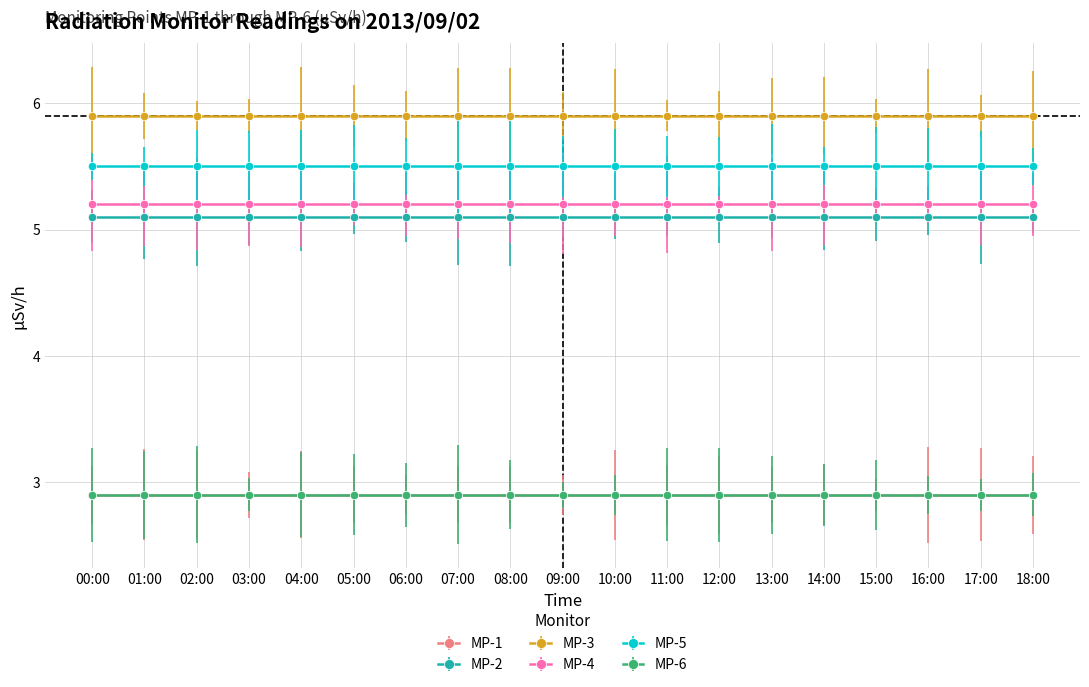

Reading left to right, list all the values displayed in this chart.

MP-1: 00:00=2.9	01:00=2.9	02:00=2.9	03:00=2.9	04:00=2.9	05:00=2.9	06:00=2.9	07:00=2.9	08:00=2.9	09:00=2.9	10:00=2.9	11:00=2.9	12:00=2.9	13:00=2.9	14:00=2.9	15:00=2.9	16:00=2.9	17:00=2.9	18:00=2.9
MP-2: 00:00=5.1	01:00=5.1	02:00=5.1	03:00=5.1	04:00=5.1	05:00=5.1	06:00=5.1	07:00=5.1	08:00=5.1	09:00=5.1	10:00=5.1	11:00=5.1	12:00=5.1	13:00=5.1	14:00=5.1	15:00=5.1	16:00=5.1	17:00=5.1	18:00=5.1
MP-3: 00:00=5.9	01:00=5.9	02:00=5.9	03:00=5.9	04:00=5.9	05:00=5.9	06:00=5.9	07:00=5.9	08:00=5.9	09:00=5.9	10:00=5.9	11:00=5.9	12:00=5.9	13:00=5.9	14:00=5.9	15:00=5.9	16:00=5.9	17:00=5.9	18:00=5.9
MP-4: 00:00=5.2	01:00=5.2	02:00=5.2	03:00=5.2	04:00=5.2	05:00=5.2	06:00=5.2	07:00=5.2	08:00=5.2	09:00=5.2	10:00=5.2	11:00=5.2	12:00=5.2	13:00=5.2	14:00=5.2	15:00=5.2	16:00=5.2	17:00=5.2	18:00=5.2
MP-5: 00:00=5.5	01:00=5.5	02:00=5.5	03:00=5.5	04:00=5.5	05:00=5.5	06:00=5.5	07:00=5.5	08:00=5.5	09:00=5.5	10:00=5.5	11:00=5.5	12:00=5.5	13:00=5.5	14:00=5.5	15:00=5.5	16:00=5.5	17:00=5.5	18:00=5.5
MP-6: 00:00=2.9	01:00=2.9	02:00=2.9	03:00=2.9	04:00=2.9	05:00=2.9	06:00=2.9	07:00=2.9	08:00=2.9	09:00=2.9	10:00=2.9	11:00=2.9	12:00=2.9	13:00=2.9	14:00=2.9	15:00=2.9	16:00=2.9	17:00=2.9	18:00=2.9